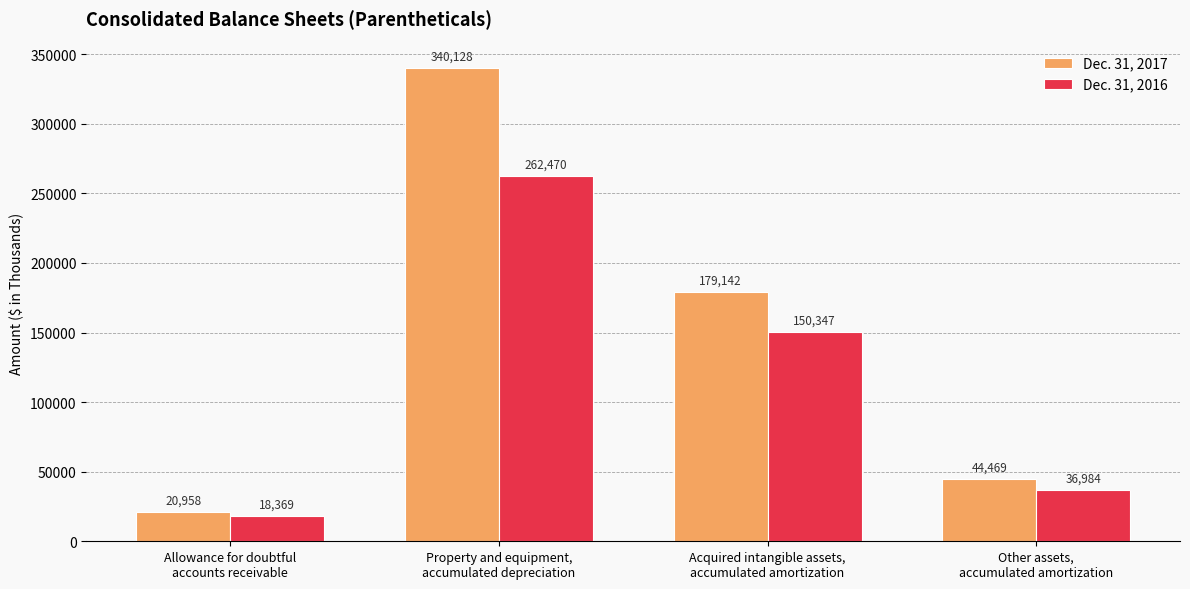

At which category is the sum across all series the highest?

Property and equipment,
accumulated depreciation